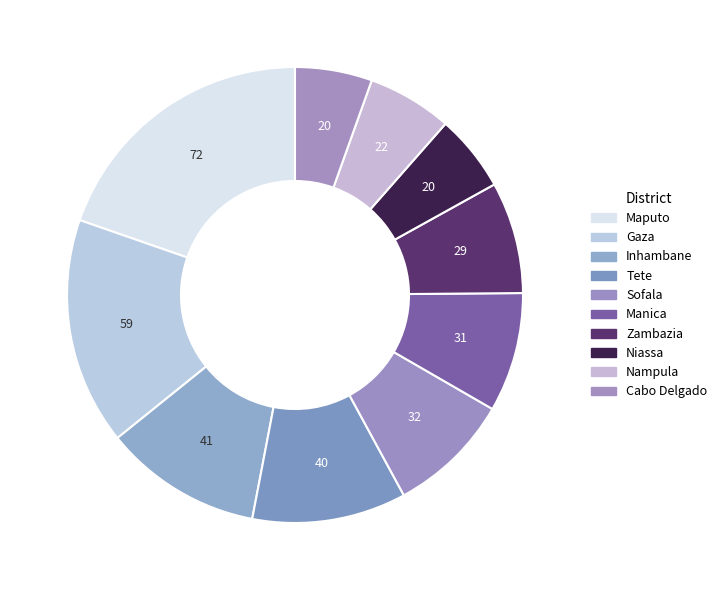

How many segments does this pie chart have?

10